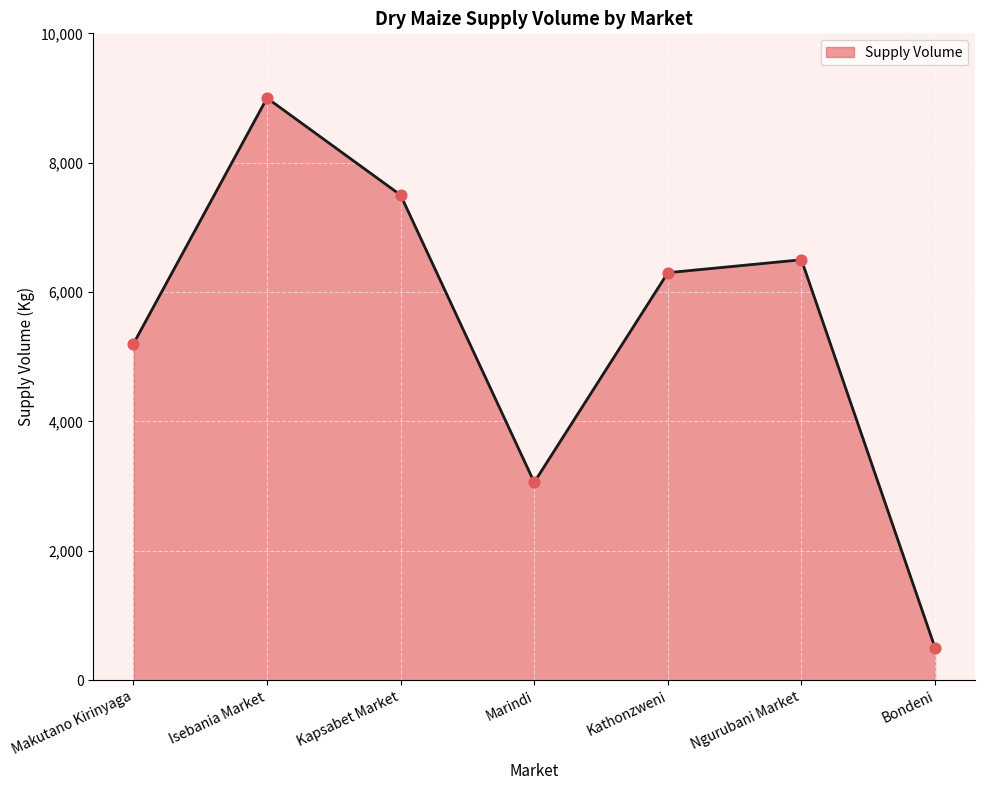

Between Bondeni and Ngurubani Market, which is larger?

Ngurubani Market